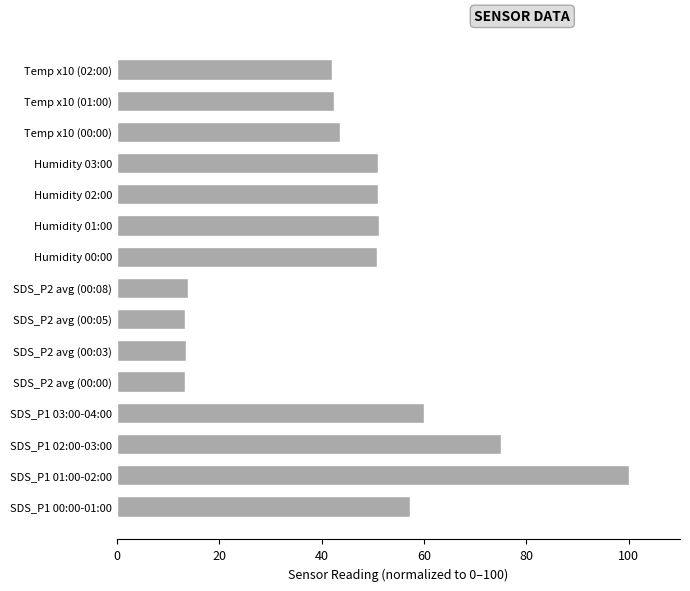

What is the difference between the maximum and minimum values?

86.7